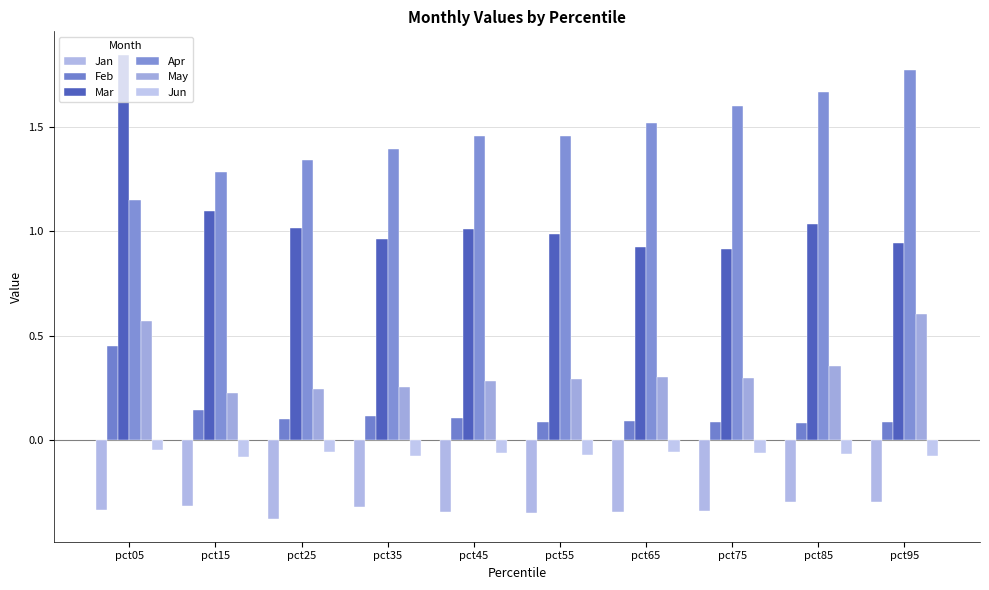

Is the value of Mar at pct95 greater than the value of Apr at pct95?

No